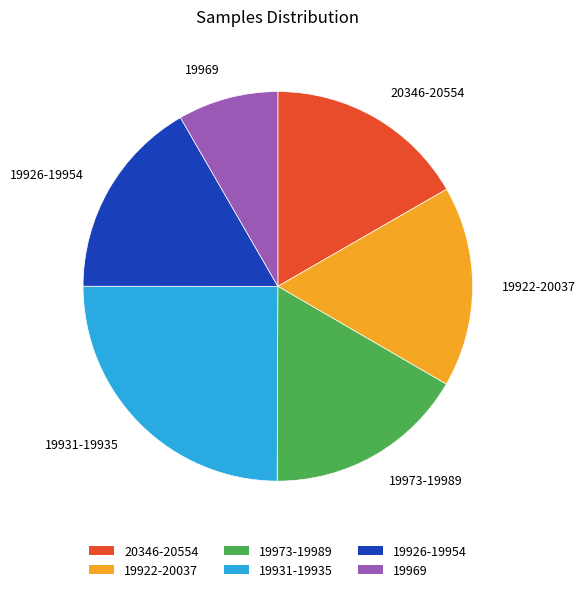

How many segments does this pie chart have?

6